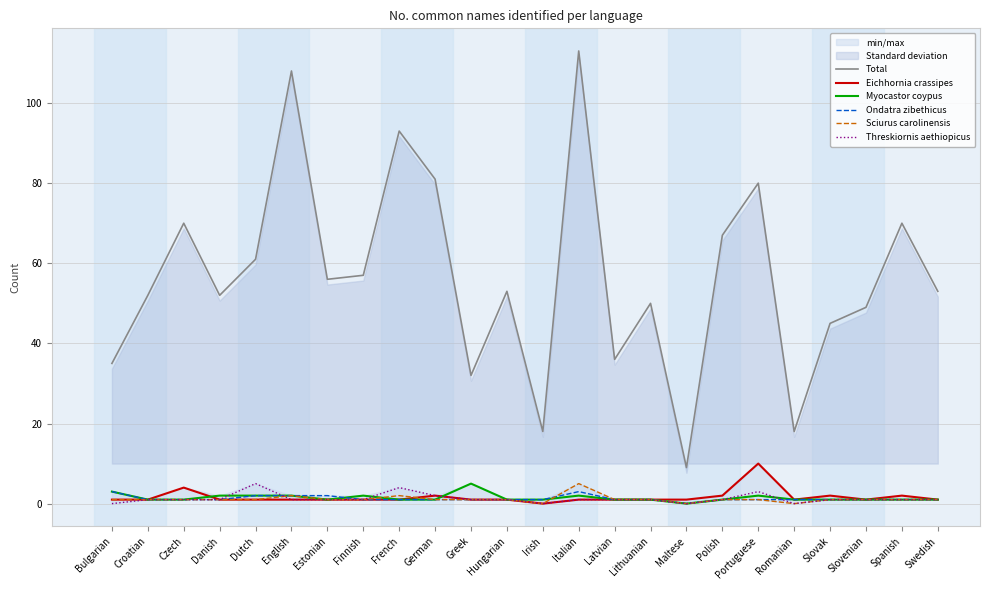

Which category has the lowest value in the Threskiornis aethiopicus series?

Bulgarian